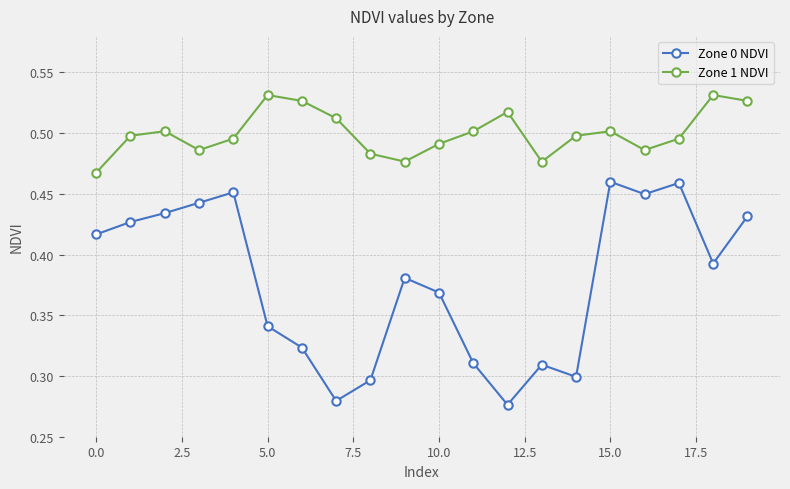

Which series has the largest total across all categories?

Zone 1 NDVI